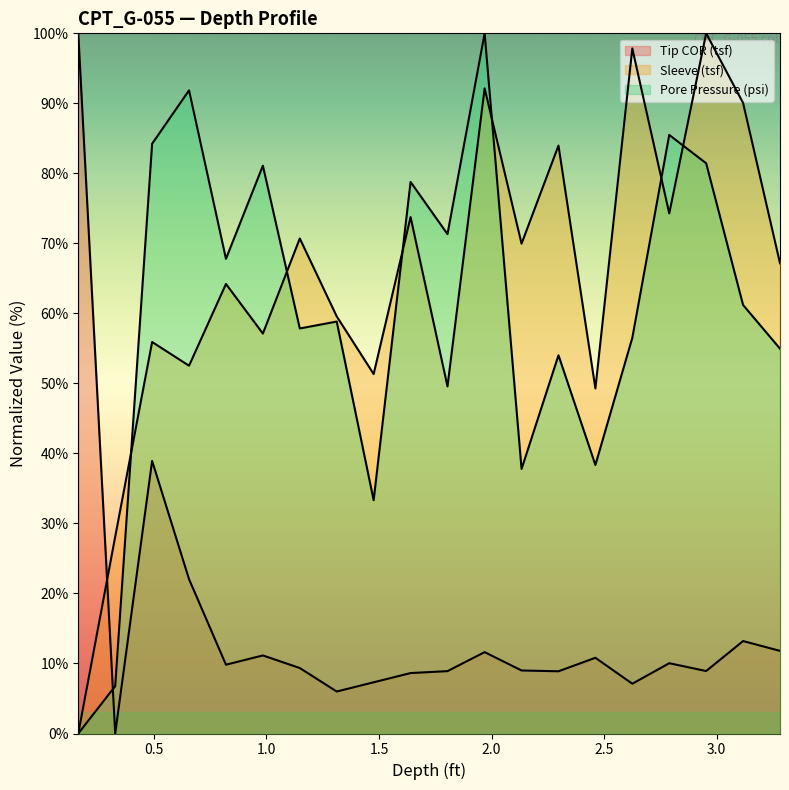

How many series are shown in this chart?

3